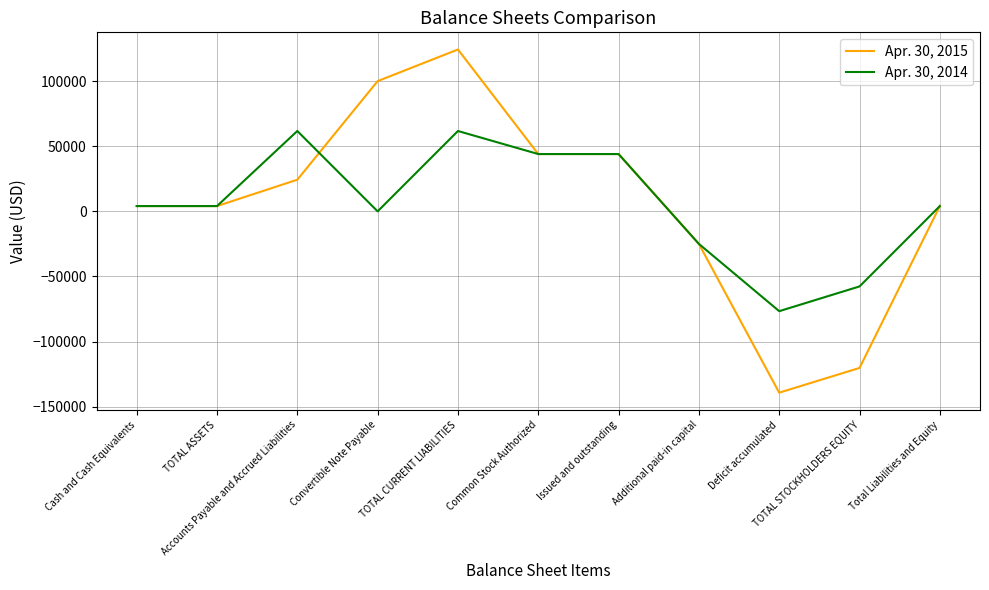

What is the greatest value displayed?

124295